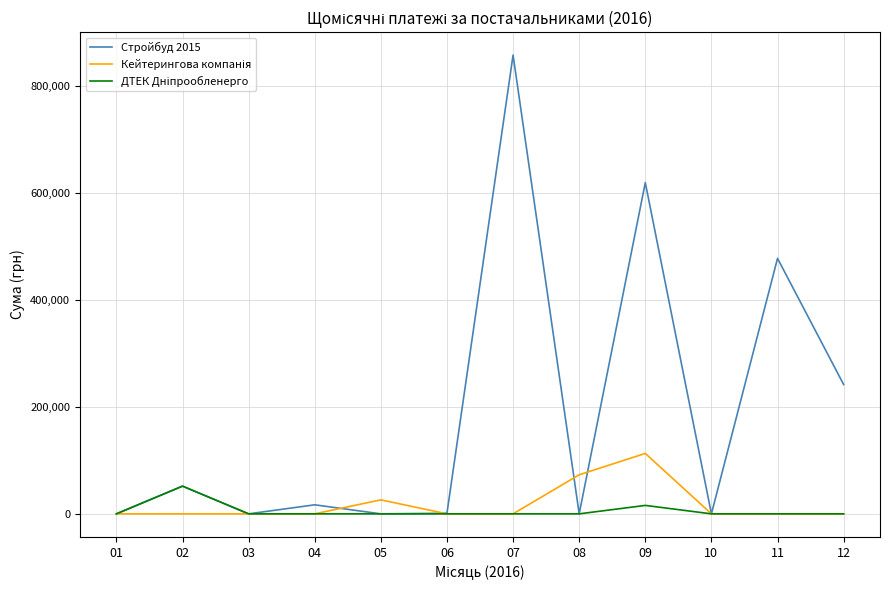

Which series has the largest total across all categories?

Стройбуд 2015